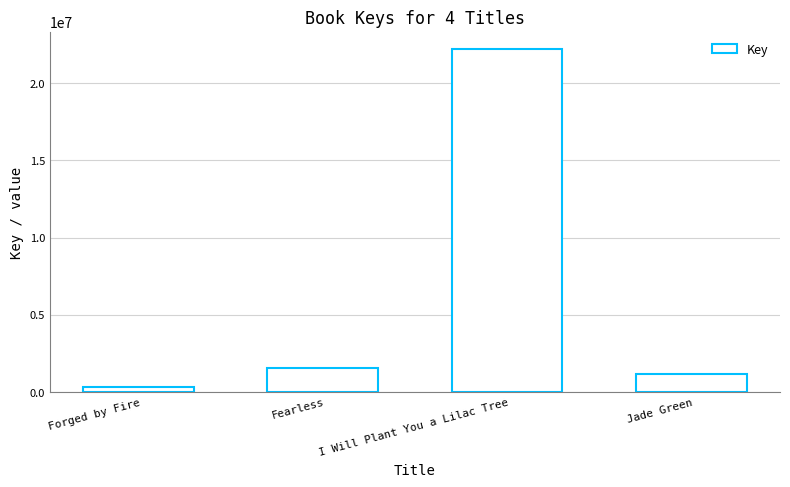

Reading right to left, what are all the values shown in this chart?

1181202	22203270	1554698	336523